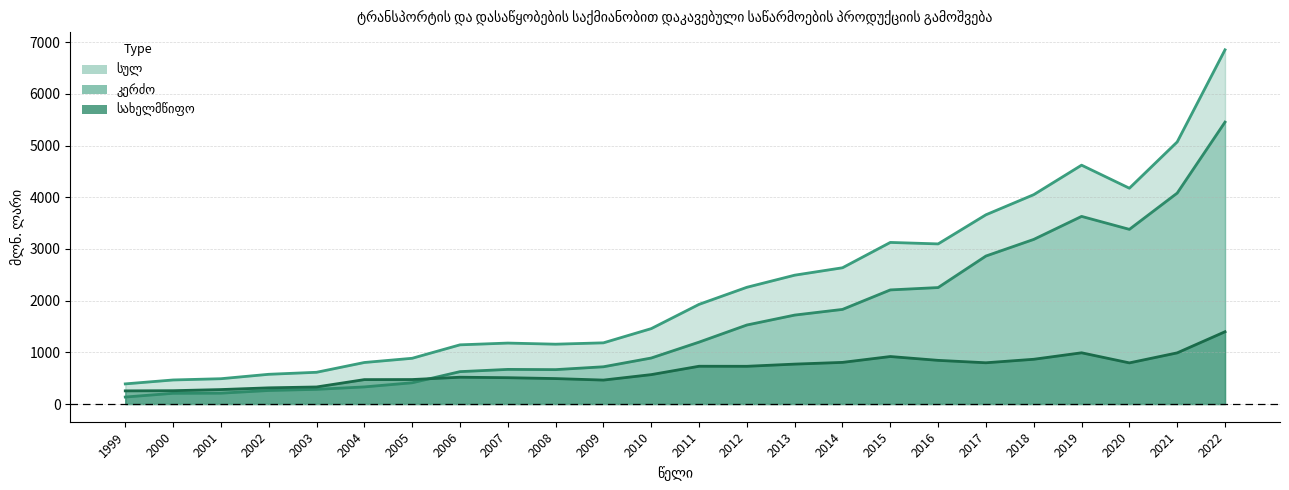

True or false: სახელმწიფო has a value of 675.7 at 2021.

False